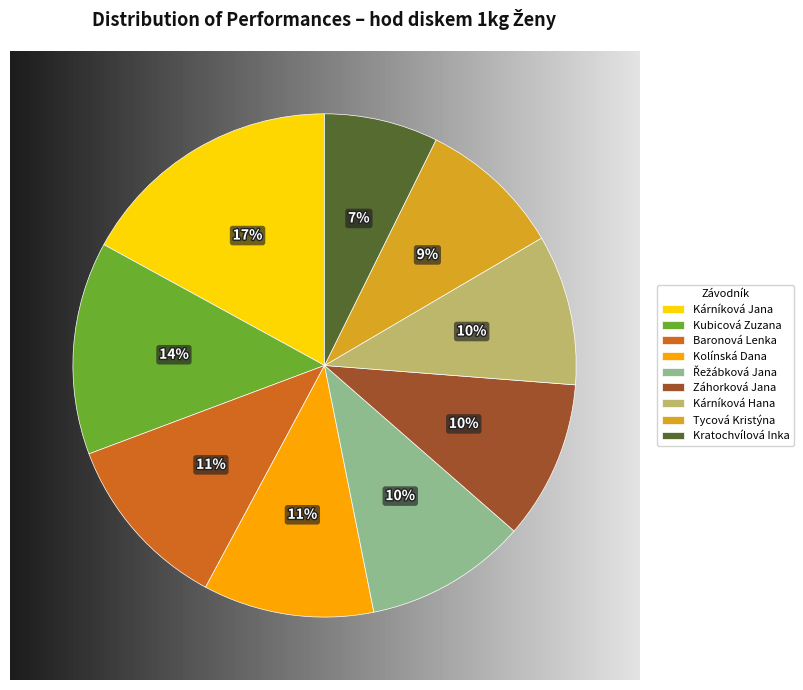

What is the smallest slice in the pie chart?

Kratochvílová Inka